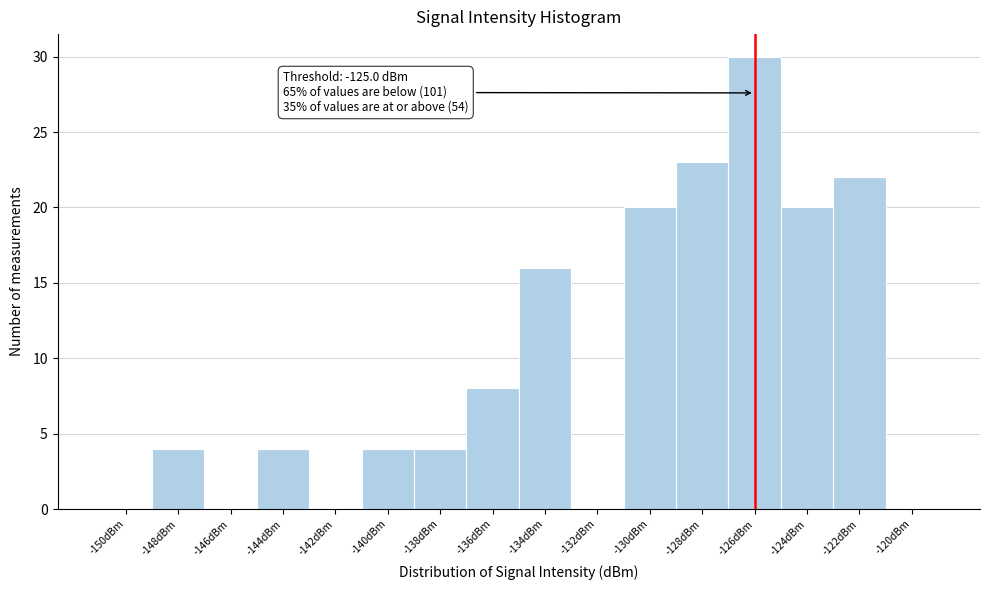

Reading right to left, what are all the values shown in this chart?

-120dBm=0	-122dBm=22	-124dBm=20	-126dBm=30	-128dBm=23	-130dBm=20	-132dBm=0	-134dBm=16	-136dBm=8	-138dBm=4	-140dBm=4	-142dBm=0	-144dBm=4	-146dBm=0	-148dBm=4	-150dBm=0